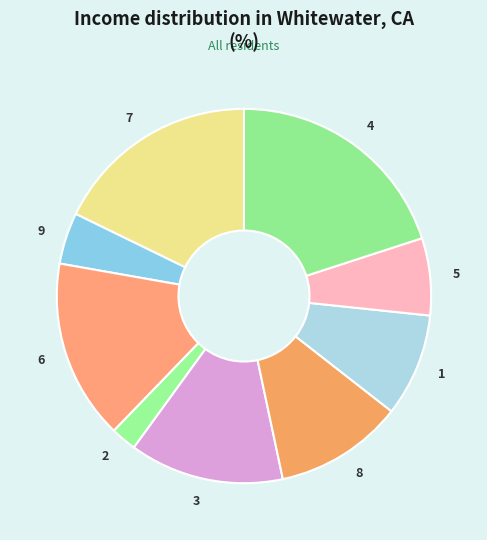

Is there any slice that represents more than half of the pie?

No